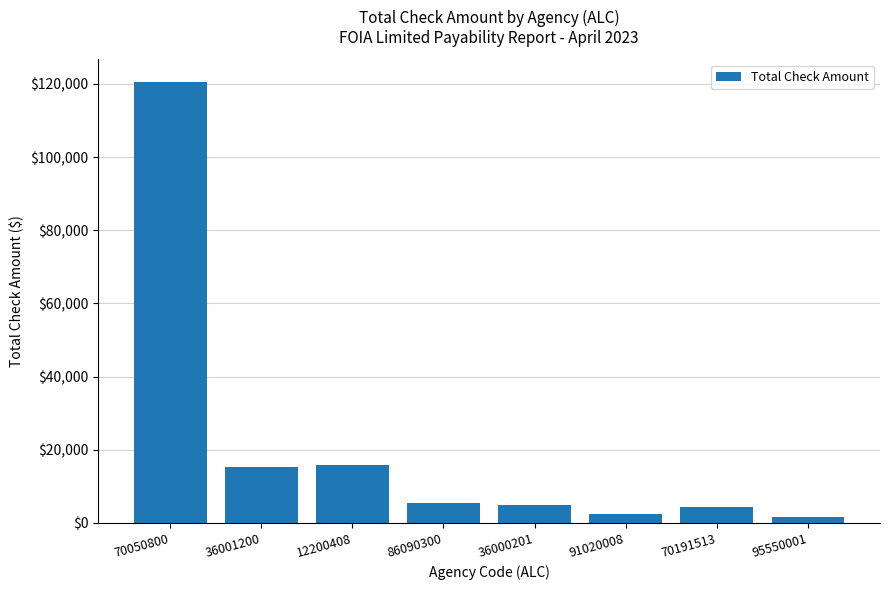

Between 91020008 and 86090300, which is larger?

86090300